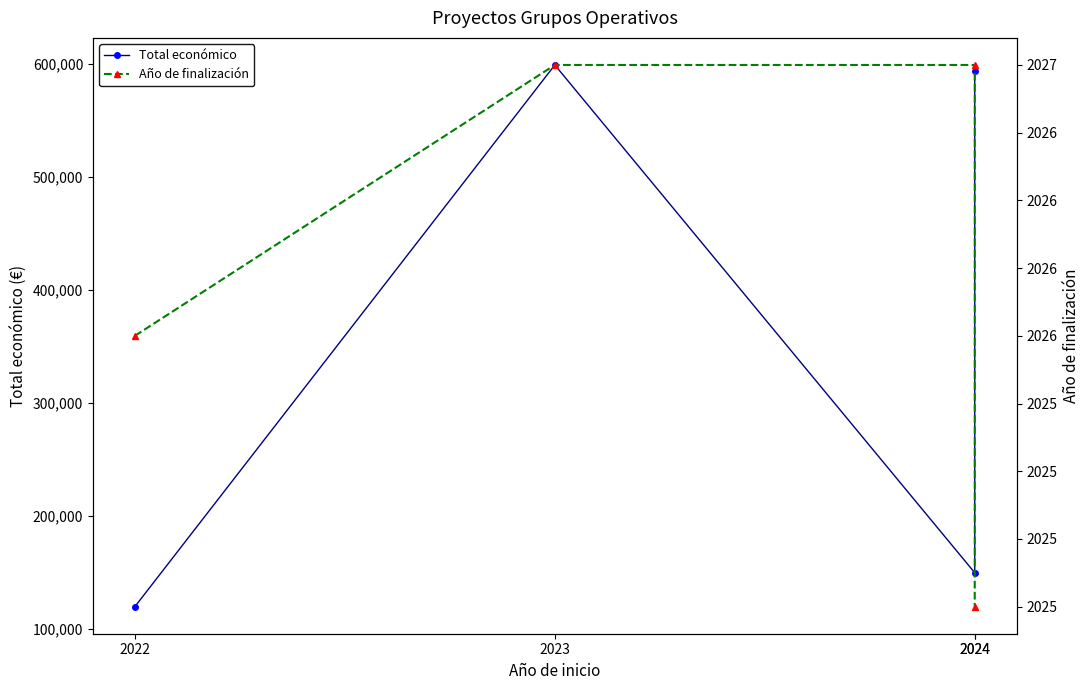

How many lines are shown in the chart?

2